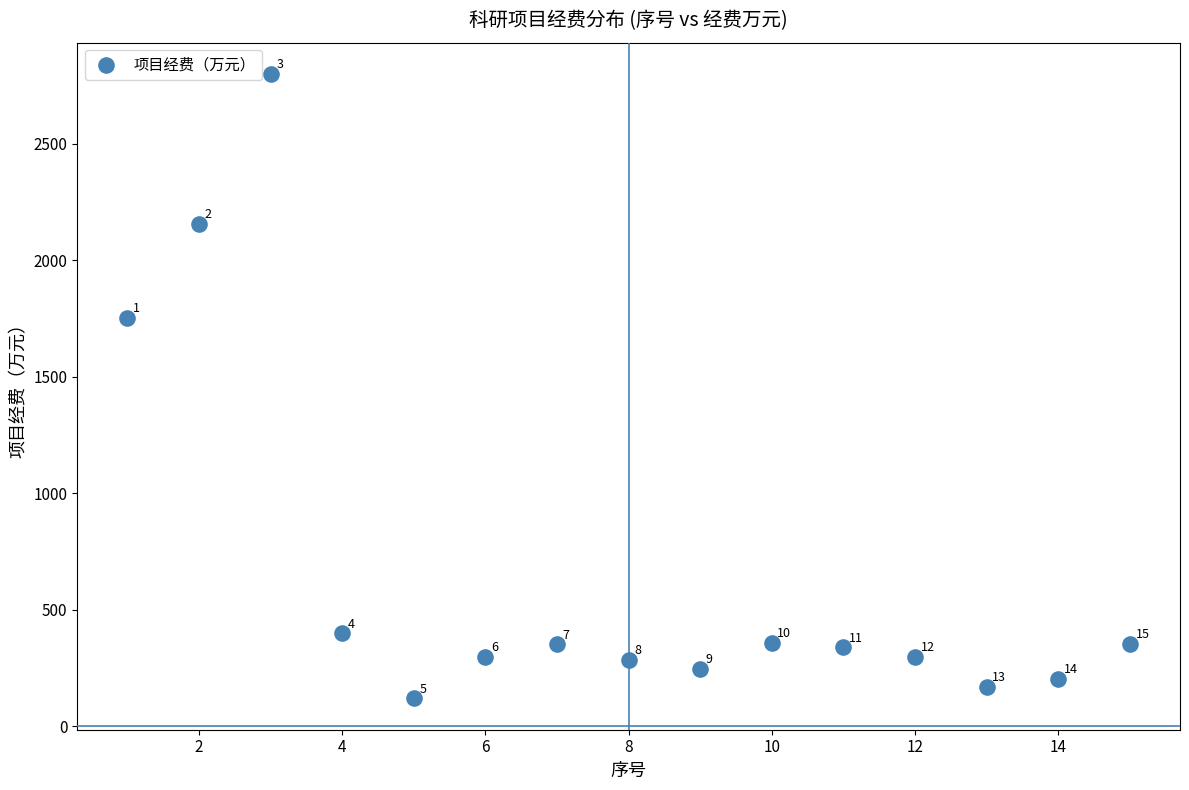

What is the range of X values (max minus min)?

14